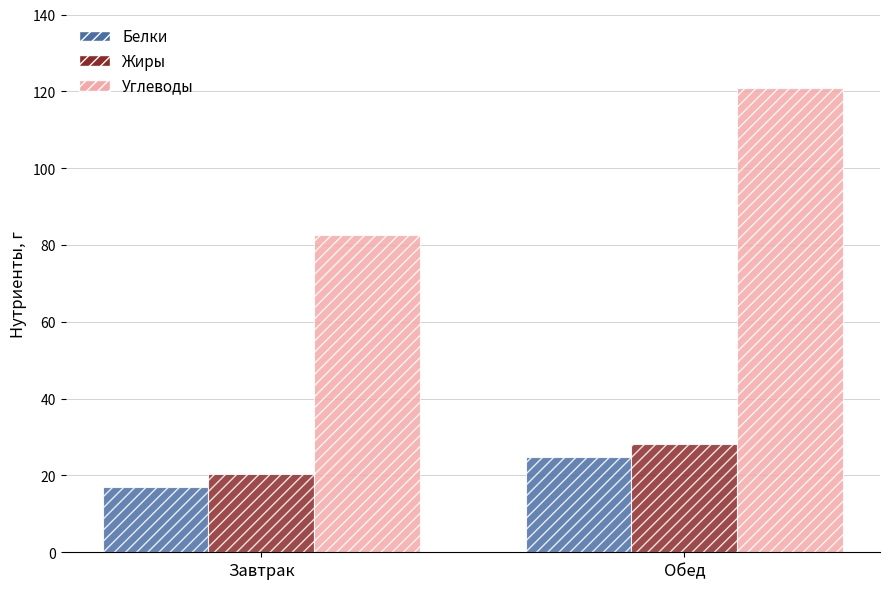

Between Завтрак and Обед, which series saw the biggest shift?

Углеводы